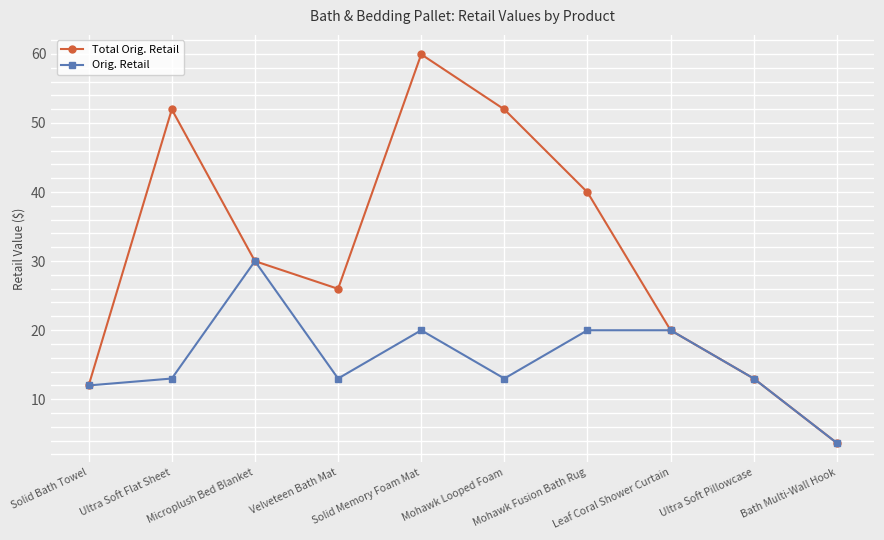

Rank the series by their maximum value, from lowest to highest.

Orig. Retail, Total Orig. Retail